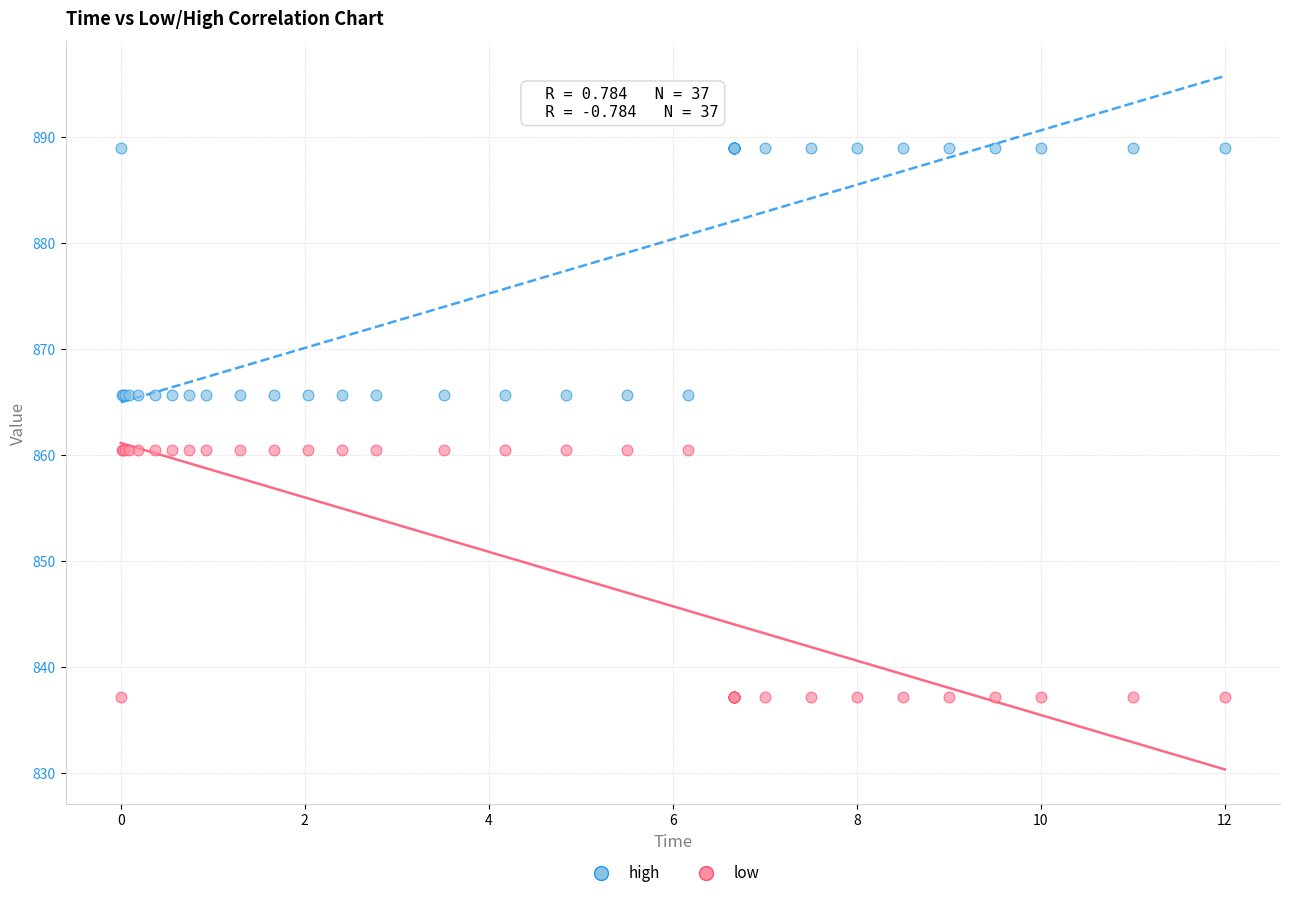

Which series contains the highest Y value?

high